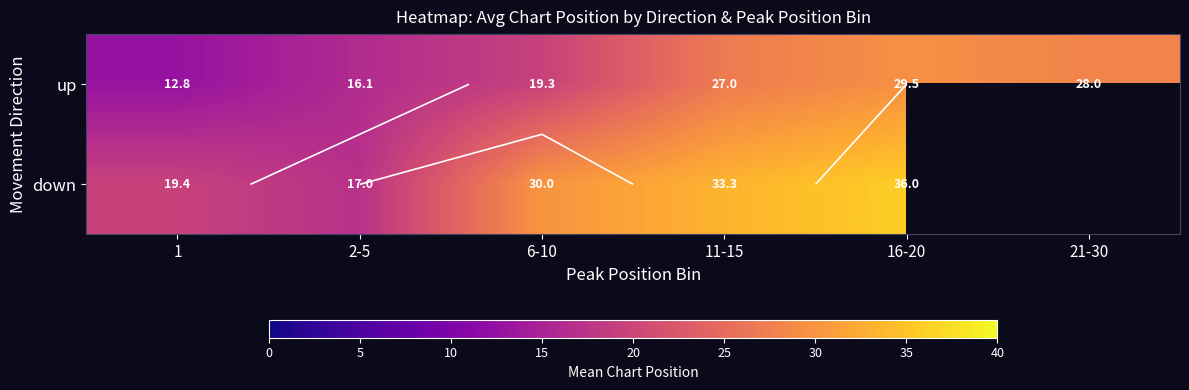

Rank the series by their maximum value, from lowest to highest.

up, down